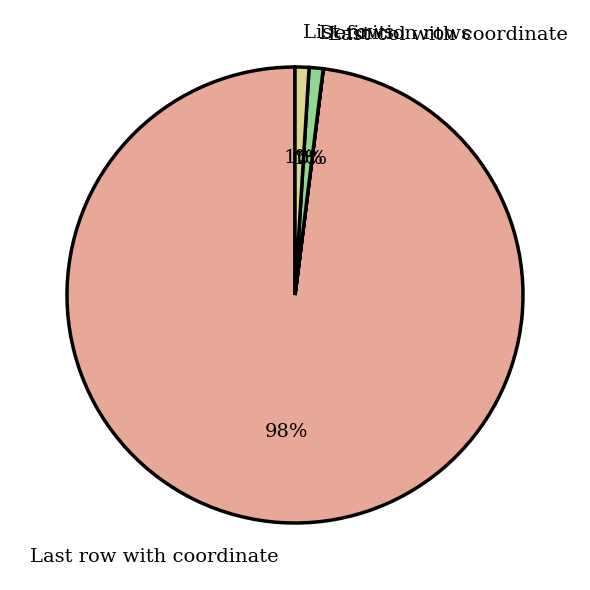

Approximately how many times larger is the value at List rows compared to Definition rows?

1.0